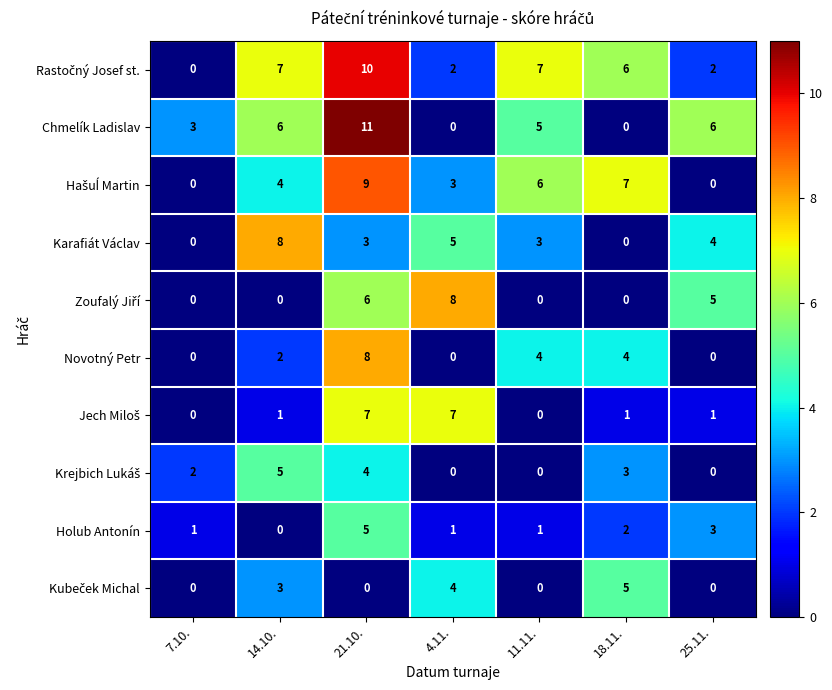

Is it true that Novotný Petr equals 3 at 14.10.?

False